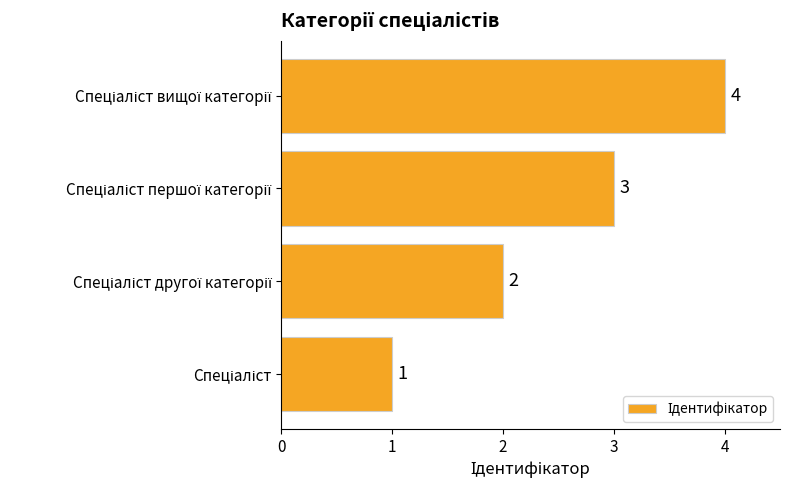

What is the maximum value shown in the chart?

4